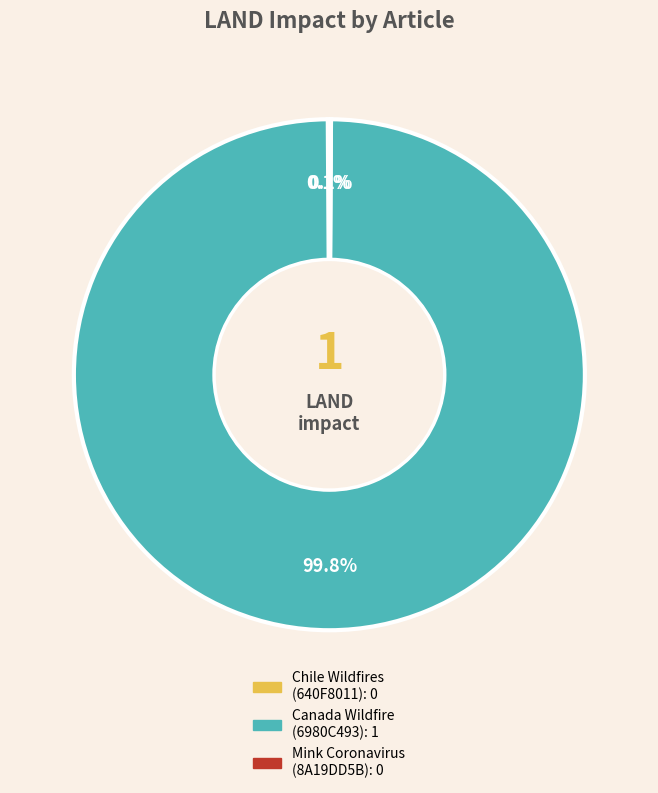

Does any single category account for the majority?

Yes